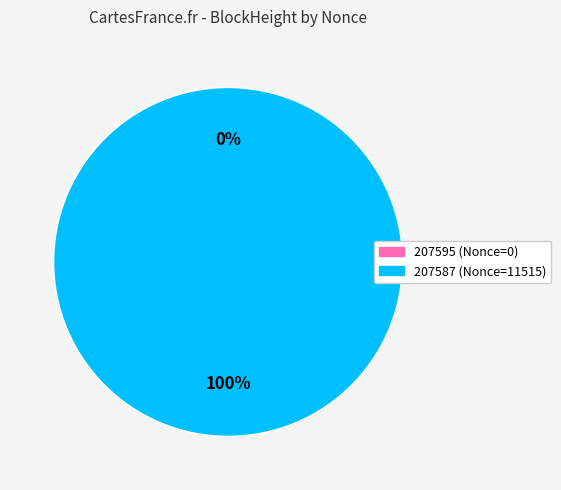

Does 207595 represent more than half of the total?

No